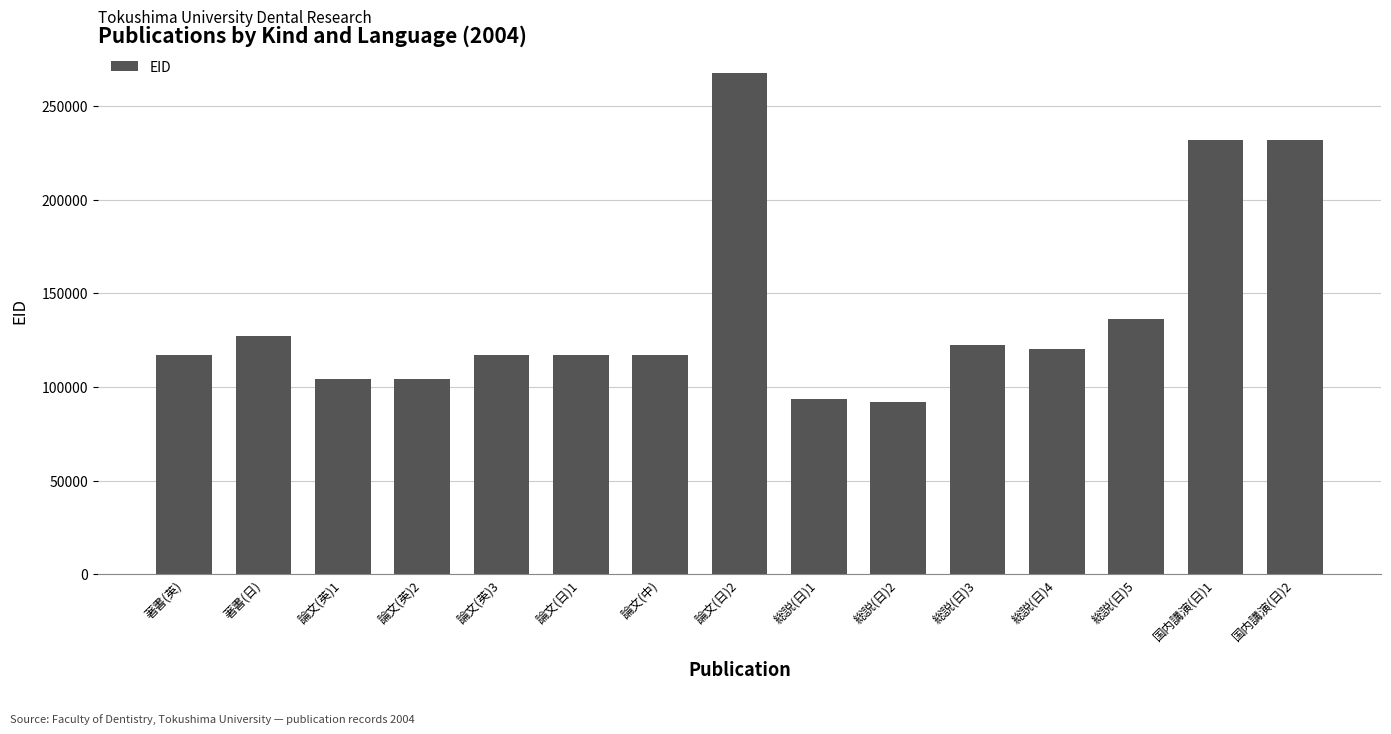

How many values are below 117043?

7